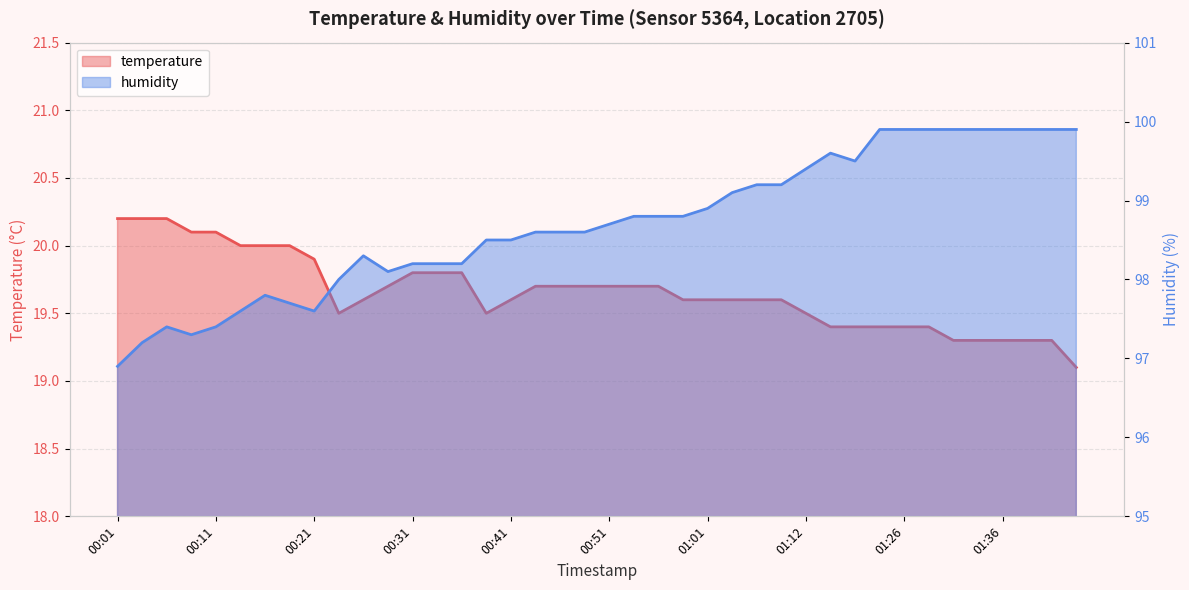

Rank the series at 00:46 from lowest to highest value.

temperature, humidity